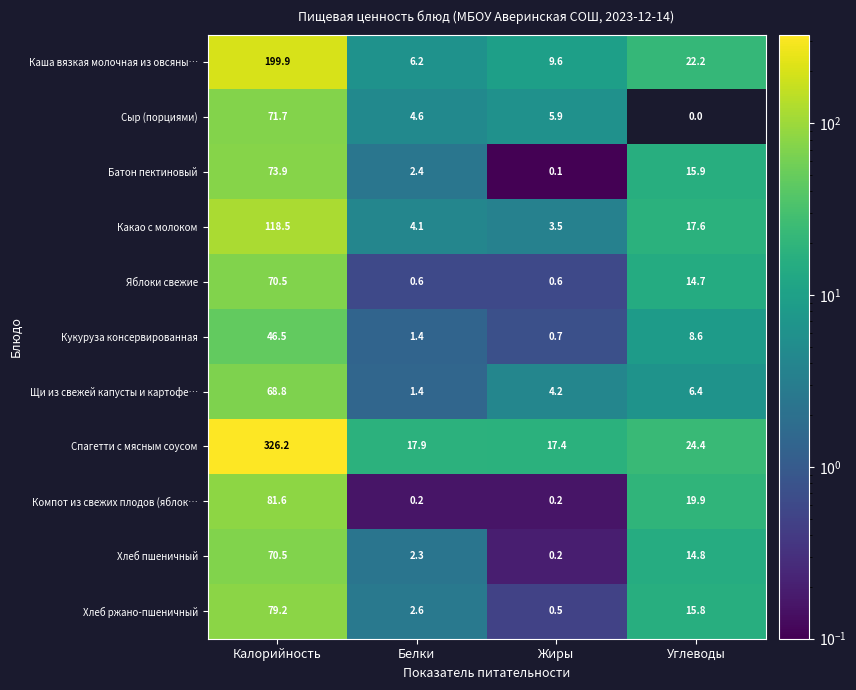

Which series has the largest total across all categories?

Спагетти с мясным соусом